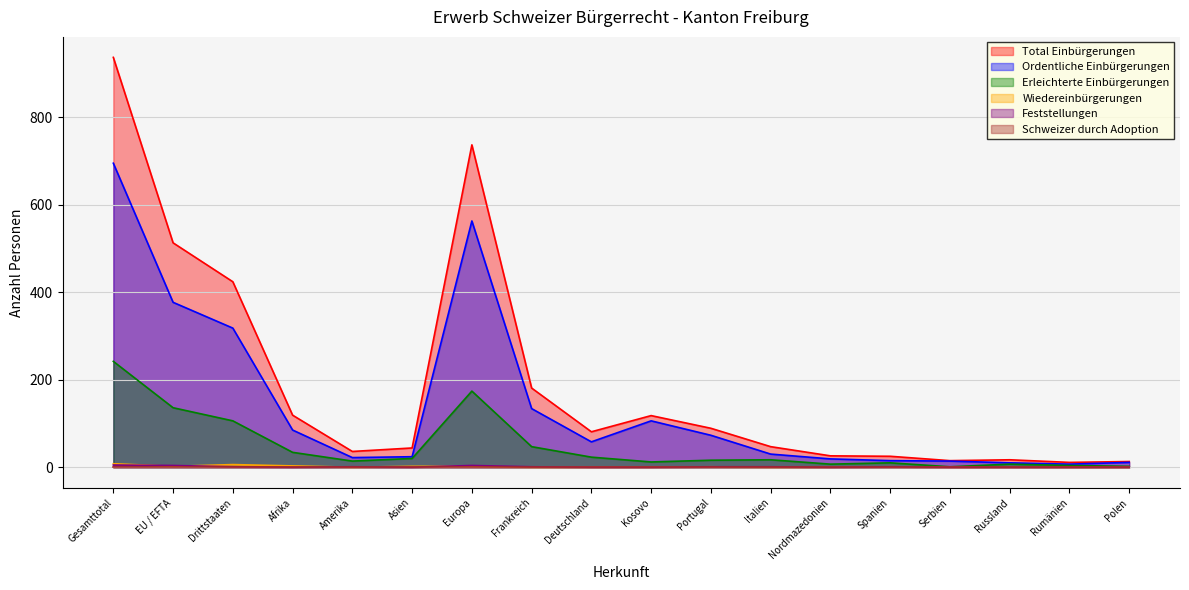

Rank the series at Russland from highest to lowest value.

Total Einbürgerungen, Ordentliche Einbürgerungen, Erleichterte Einbürgerungen, Wiedereinbürgerungen, Feststellungen